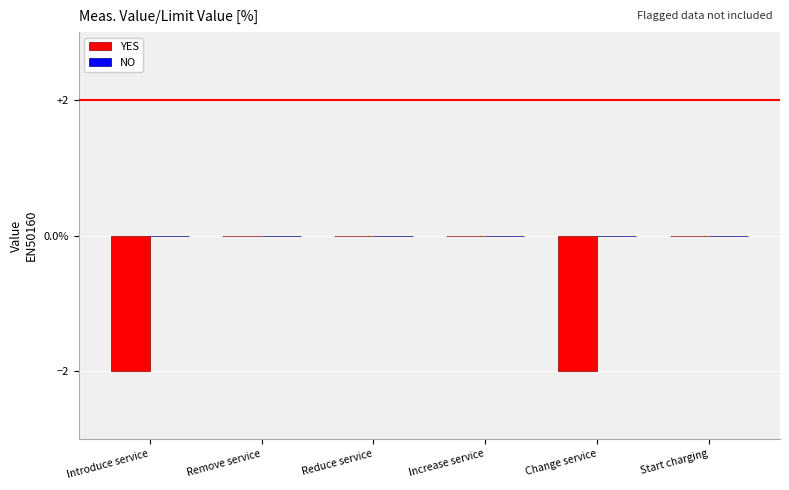

Reading left to right, extract all data points from this chart.

YES: -2	0	0	0	-2	0
NO: 0	0	0	0	0	0